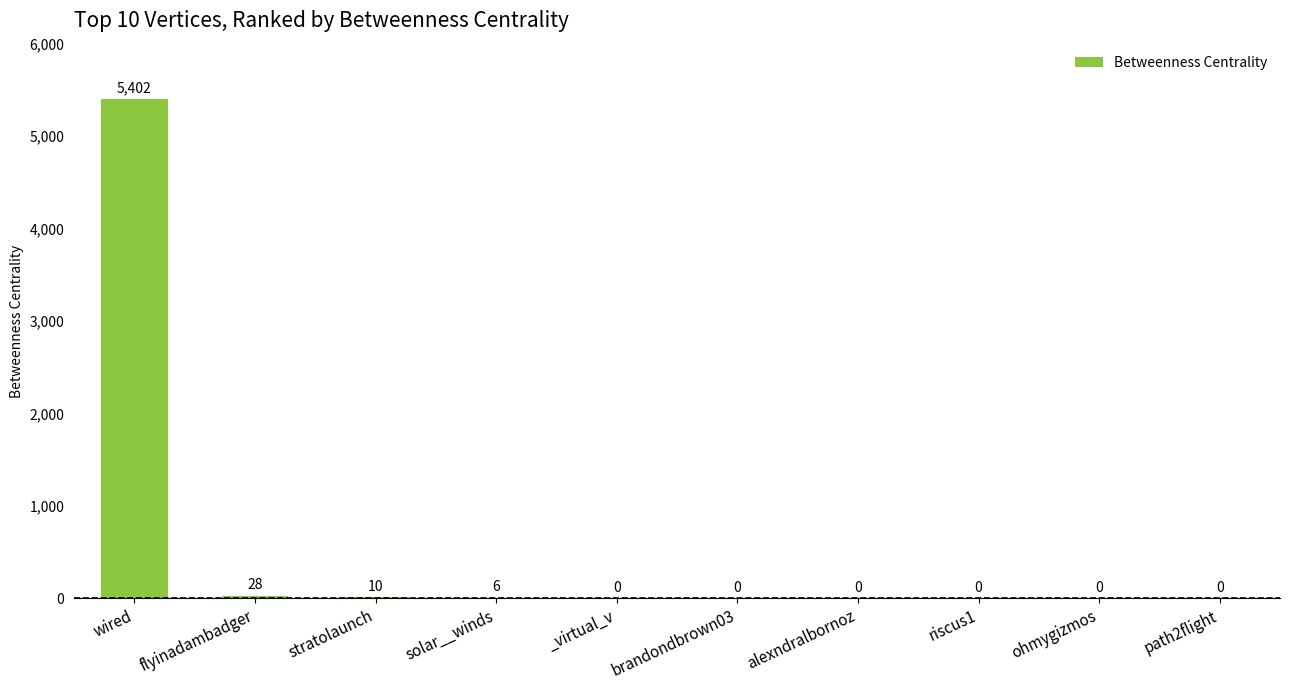

What is the greatest value displayed?

5402